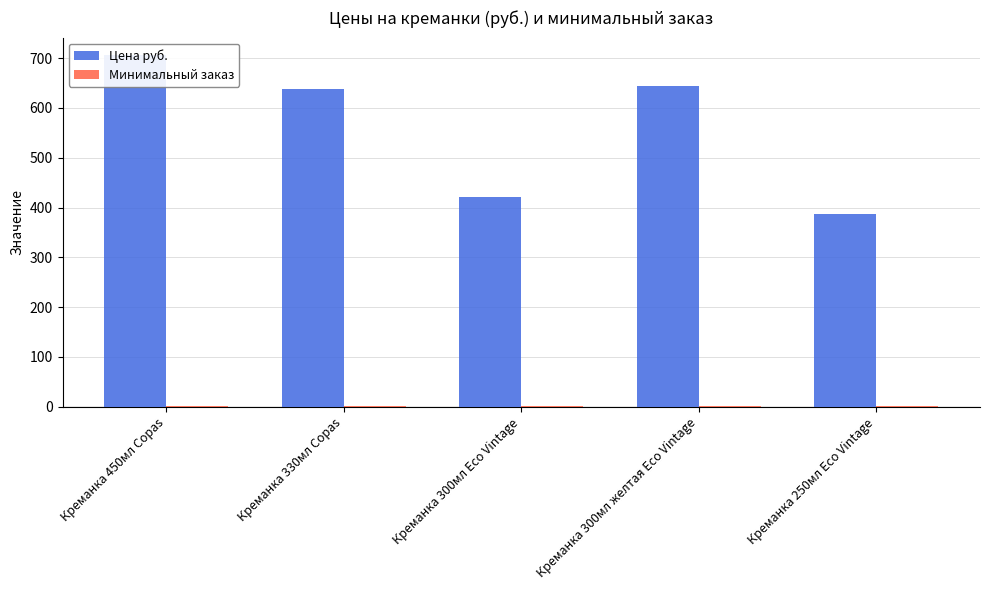

Reading right to left, extract all data points from this chart.

Цена руб.: Креманка 250мл Eco Vintage=387	Креманка 300мл желтая Eco Vintage=645	Креманка 300мл Eco Vintage=421	Креманка 330мл Copas=638	Креманка 450мл Copas=706
Минимальный заказ: Креманка 250мл Eco Vintage=1	Креманка 300мл желтая Eco Vintage=1	Креманка 300мл Eco Vintage=1	Креманка 330мл Copas=1	Креманка 450мл Copas=1